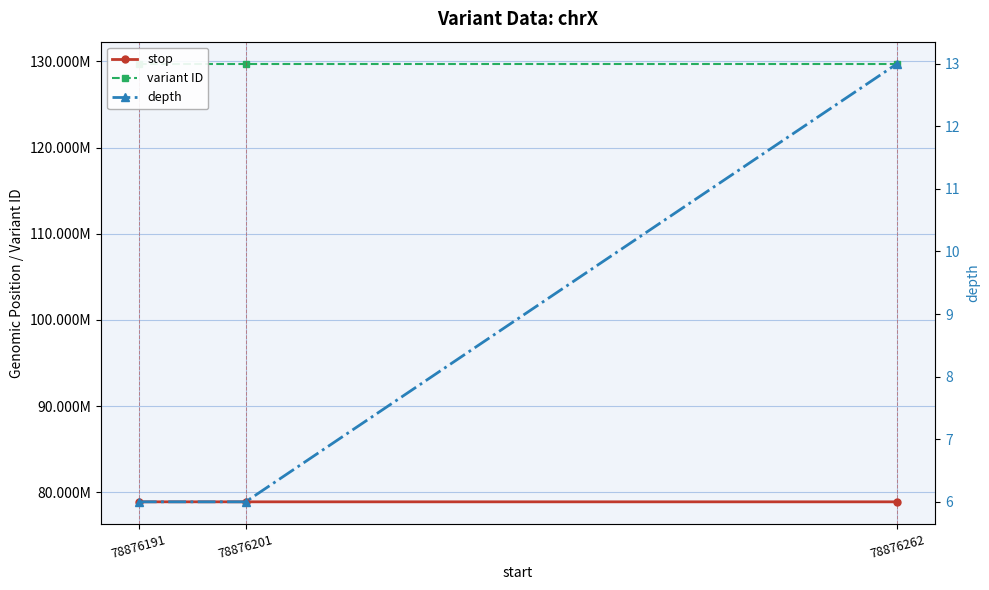

What is the sum of all stop values?

236628655